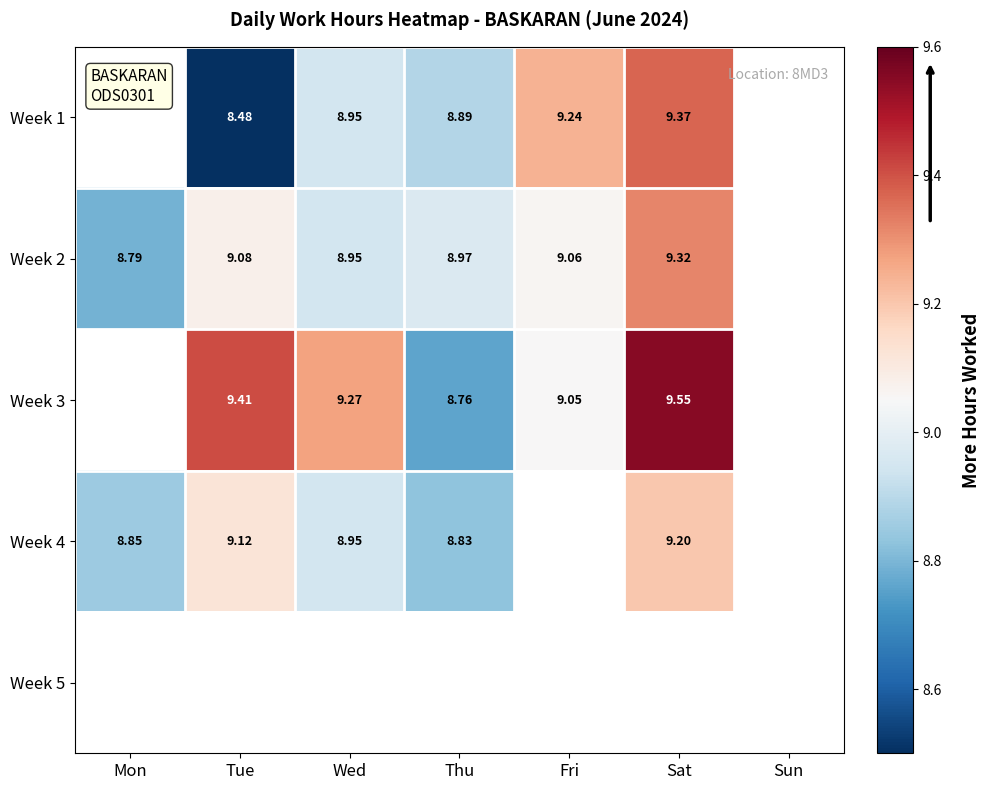

Is the value of Week 3 at Wed greater than the value of Week 4 at Mon?

Yes